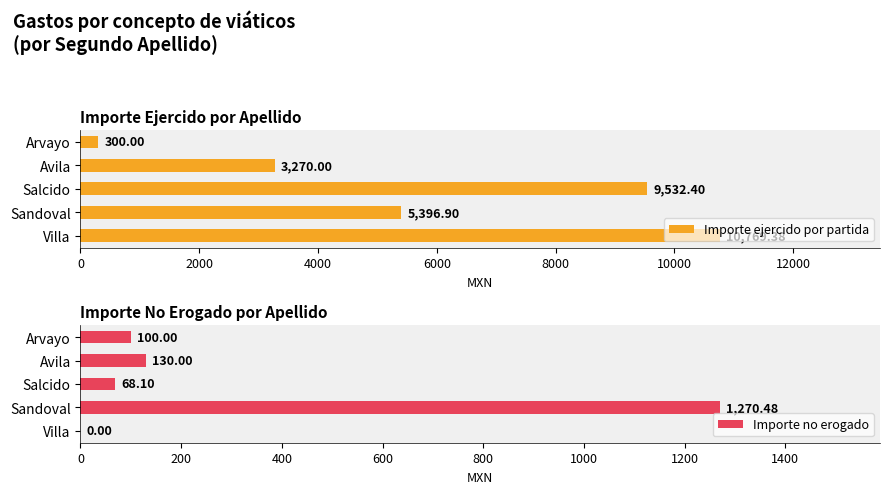

What are all the series names shown in the legend?

Importe ejercido por partida, Importe no erogado